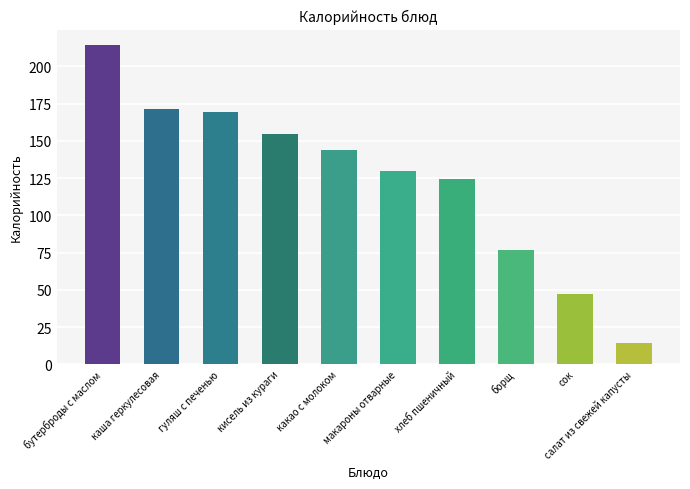

Which category has the highest value across all series?

бутерброды с маслом